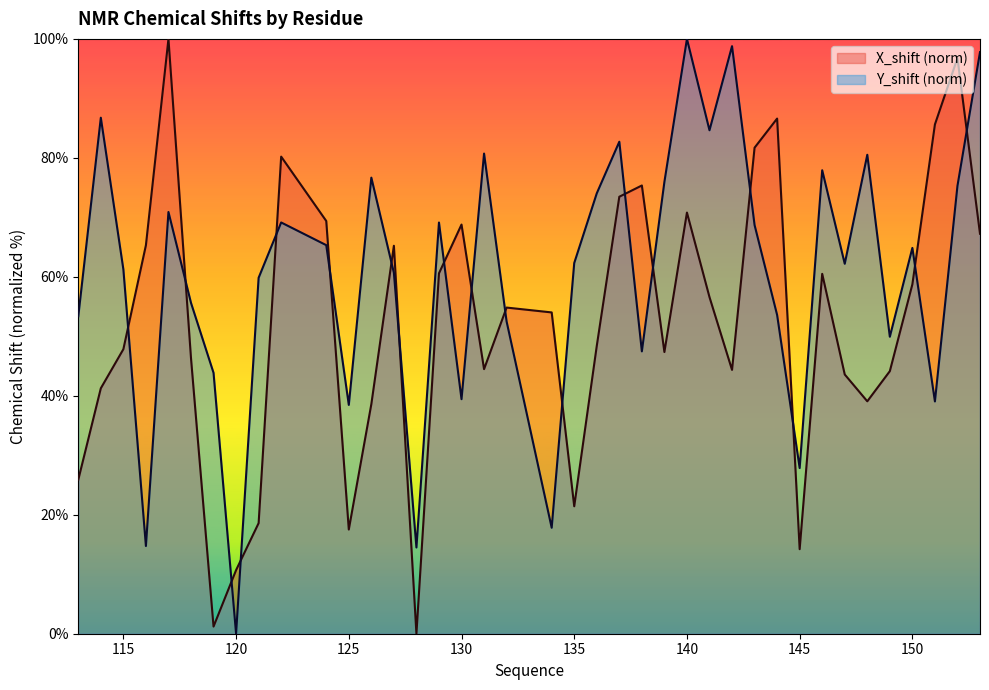

Reading left to right, list all the values displayed in this chart.

X_shift: 113=25.9	114=41.3	115=47.8	116=65.3	117=100.0	118=46.3	119=1.2	120=10.7	121=18.6	122=80.2	124=69.4	125=17.5	126=38.6	127=65.2	128=0.0	129=60.6	130=68.8	131=44.5	132=54.8	134=54.0	135=21.4	136=48.4	137=73.5	138=75.4	139=47.4	140=70.8	141=56.6	142=44.4	143=81.7	144=86.6	145=14.2	146=60.5	147=43.6	148=39.1	149=44.1	150=58.7	151=85.6	152=96.8	153=67.2
Y_shift: 113=53.4	114=86.7	115=61.3	116=14.7	117=70.9	118=55.6	119=43.9	120=0.0	121=59.8	122=69.1	124=65.3	125=38.5	126=76.7	127=60.7	128=14.5	129=69.1	130=39.4	131=80.7	132=52.5	134=17.8	135=62.3	136=74.0	137=82.7	138=47.5	139=76.0	140=100.0	141=84.6	142=98.8	143=68.7	144=53.6	145=27.9	146=77.9	147=62.2	148=80.5	149=49.9	150=64.9	151=39.1	152=75.3	153=97.8